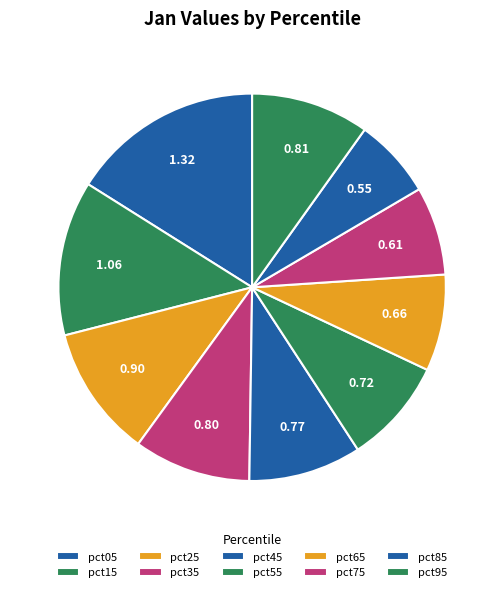

To the nearest percent, what is the difference between the largest and smallest slice percentages?

9%